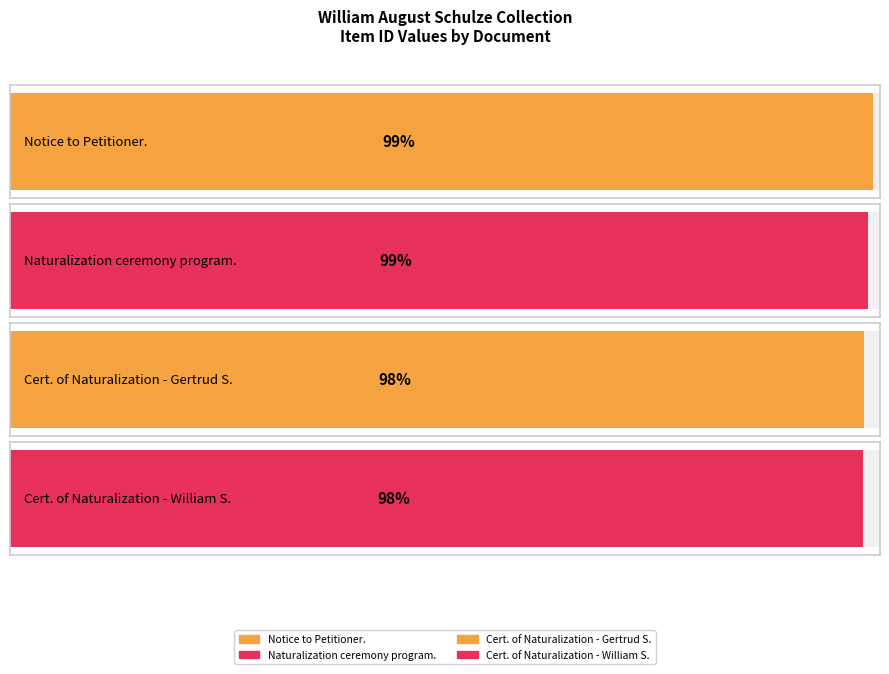

Between Notice to Petitioner. and Certificate of Naturalization for Gertrud Schulze, which is larger?

Notice to Petitioner.